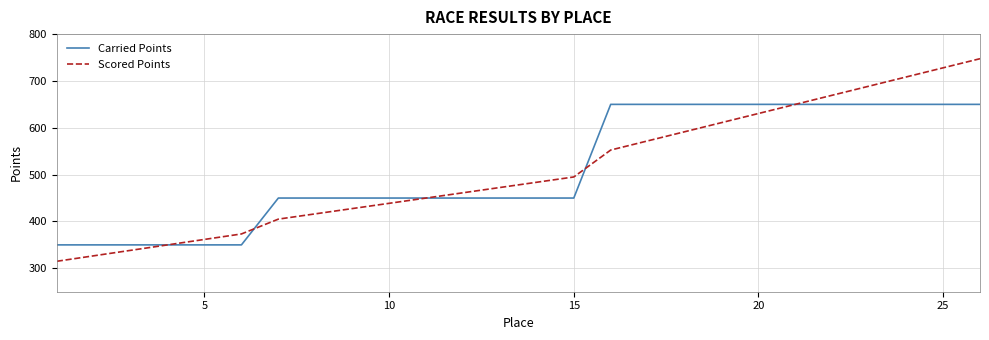

What is the maximum value for Carried Points?

650.0